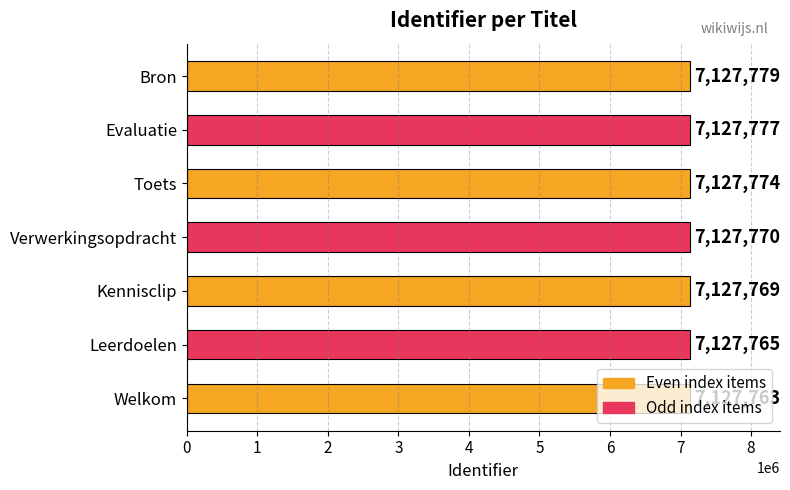

List the labels in order of value, smallest first.

Welkom, Leerdoelen, Kennisclip, Verwerkingsopdracht, Toets, Evaluatie, Bron